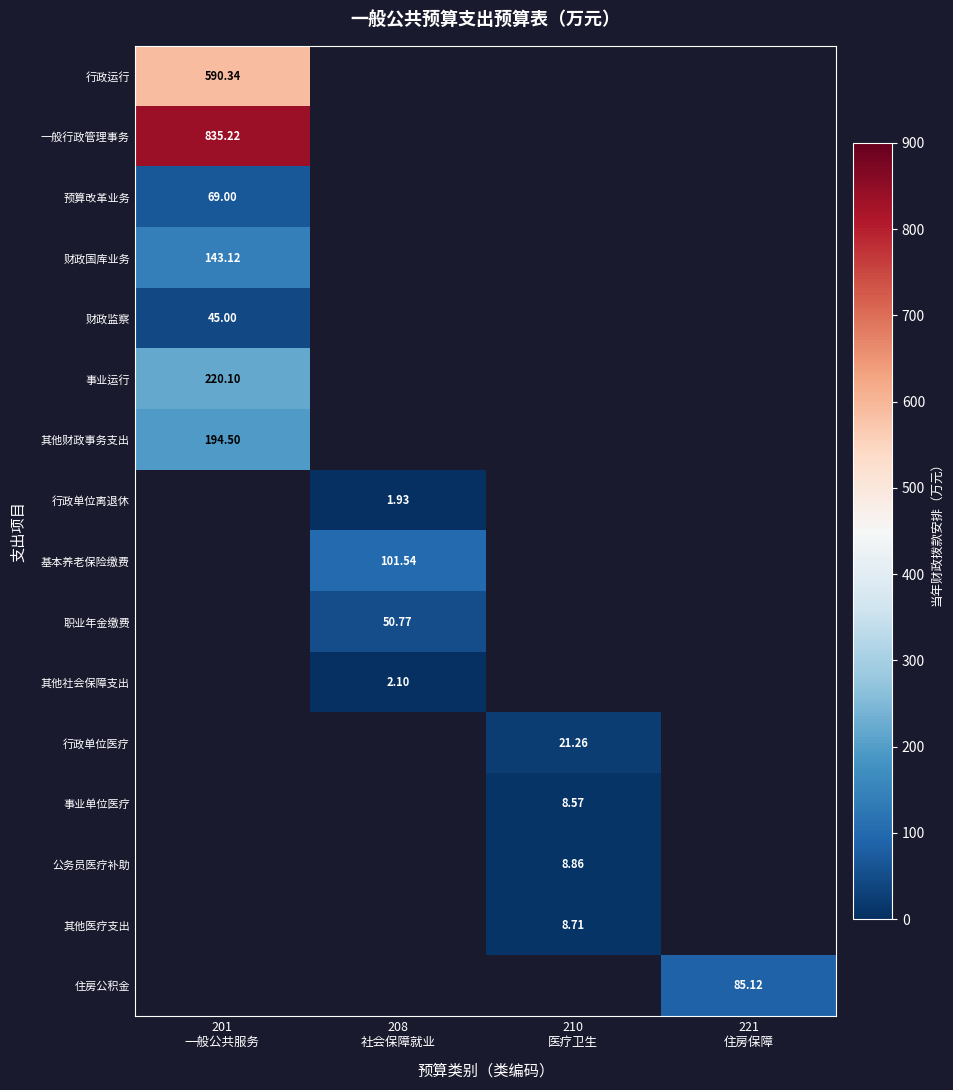

At which category does the chart reach its minimum across all series?

208
社会保障就业